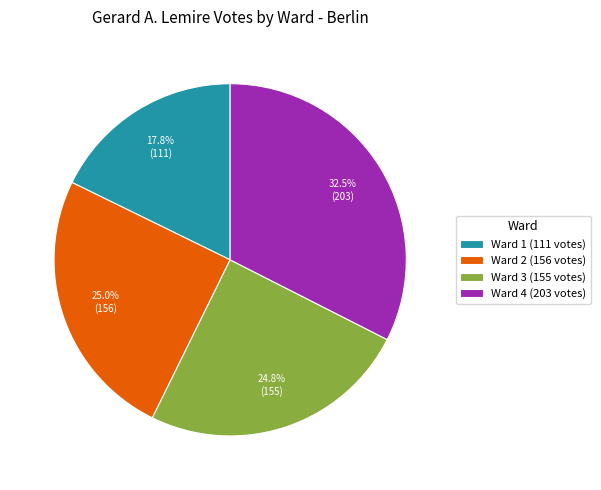

What portion of the pie excludes Ward 3?

75.2%